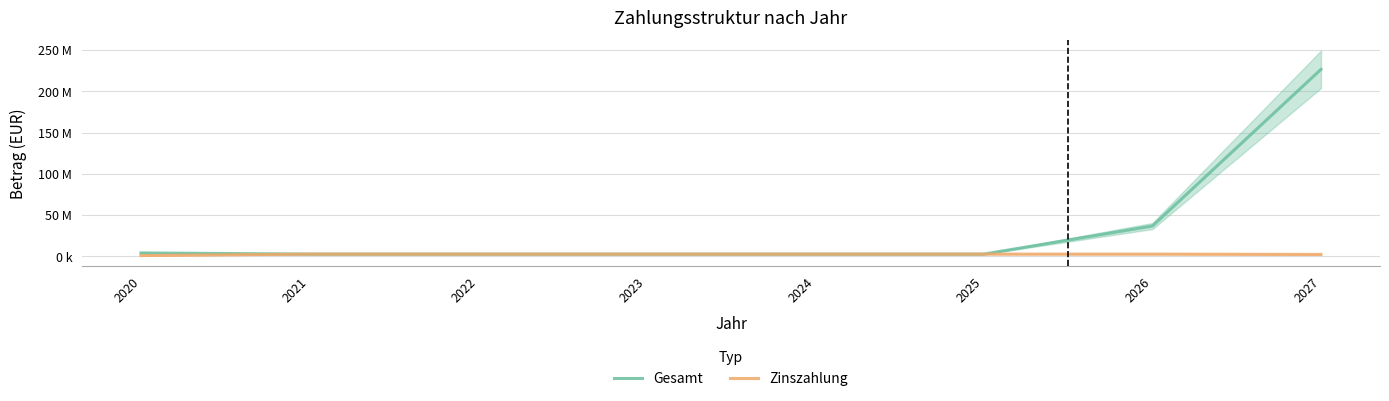

What are all the series names shown in the legend?

Gesamt, Zinszahlung